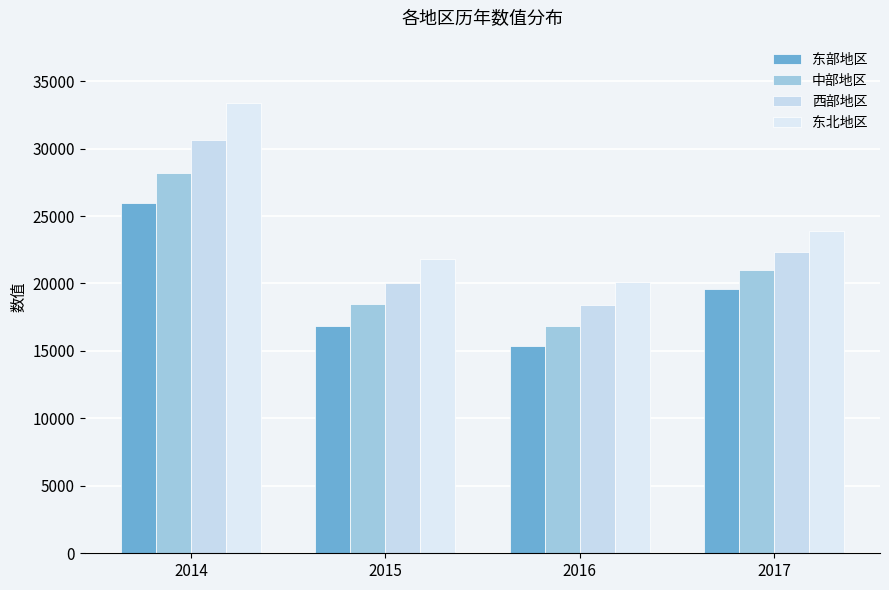

Is it true that 东部地区 equals 7852.9 at 2017?

False